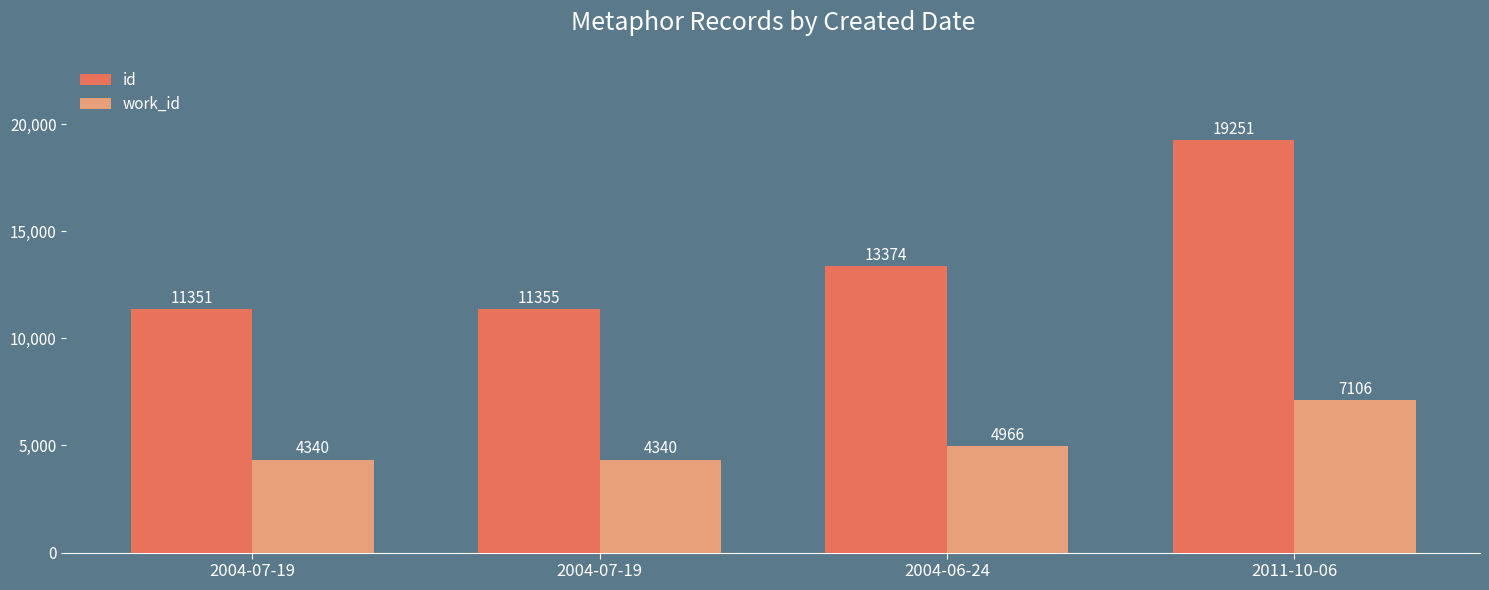

How many values in the id series are below 13374?

2